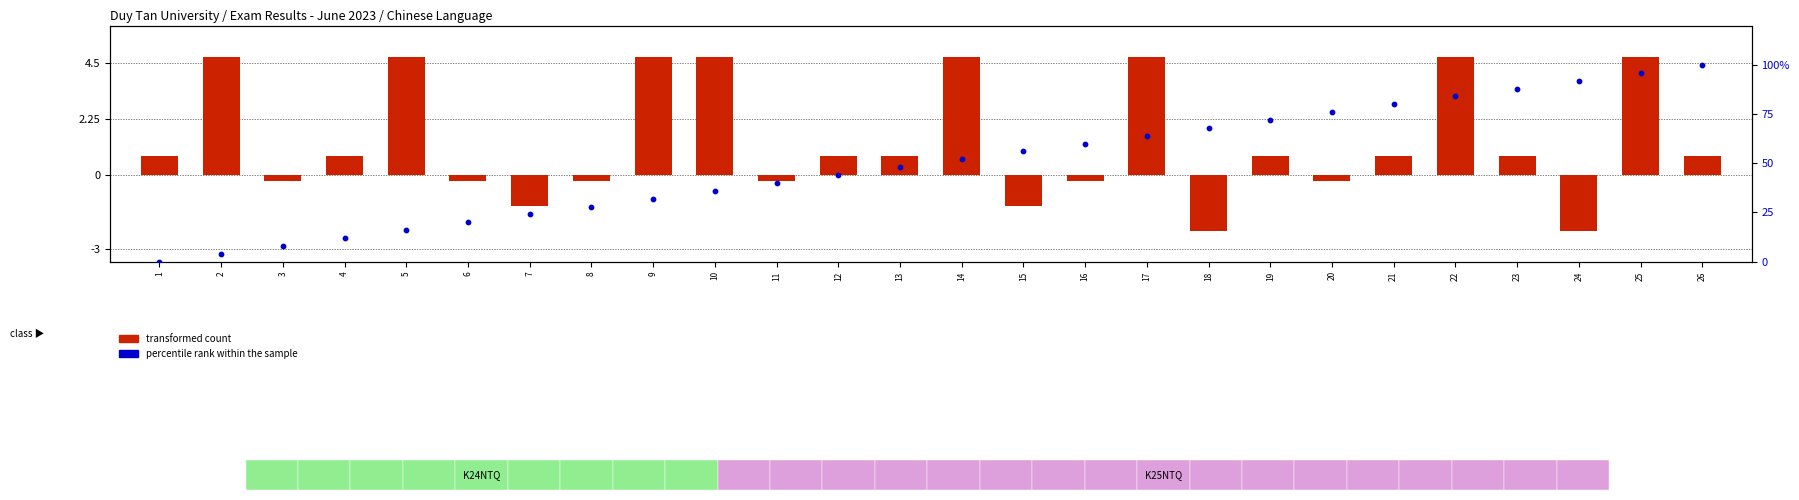

Which series has the widest spread of Y values?

percentile rank within the sample